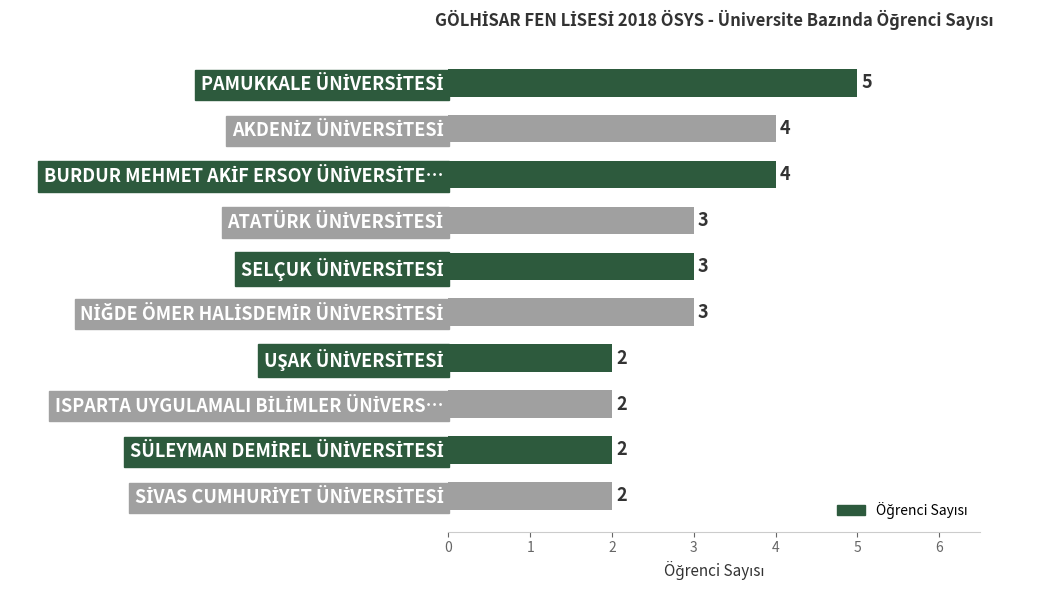

What is the sum of all values?

30